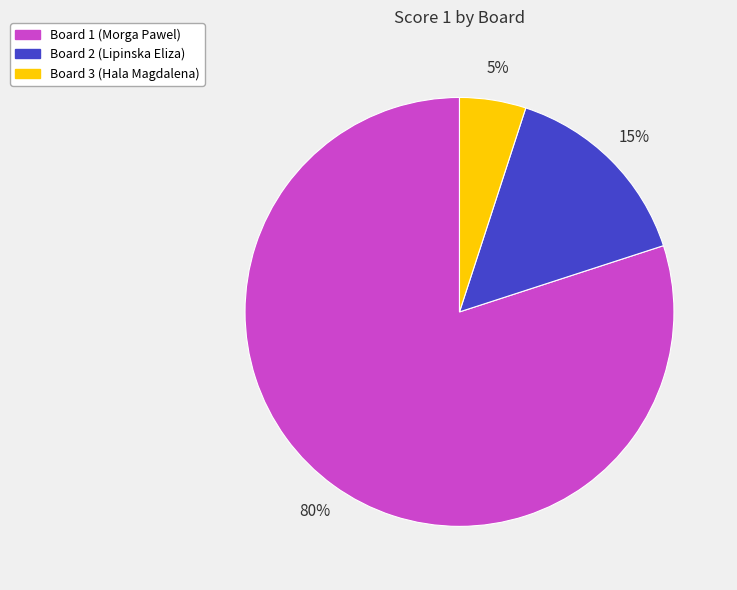

Combined, do Board 2 (Lipinska Eliza) and Board 3 (Hala Magdalena) account for over 50%?

No